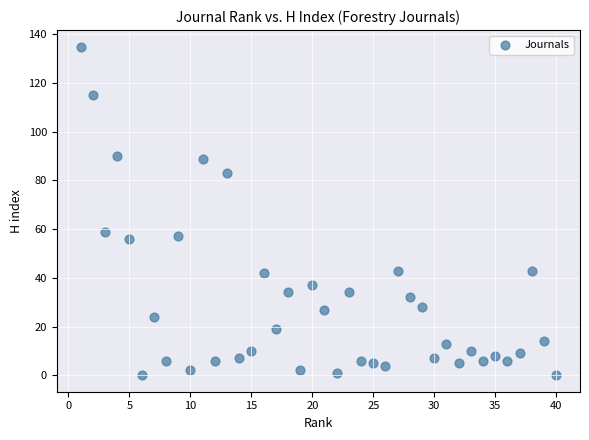

What Y value in the scatter plot is closest to 67?

59